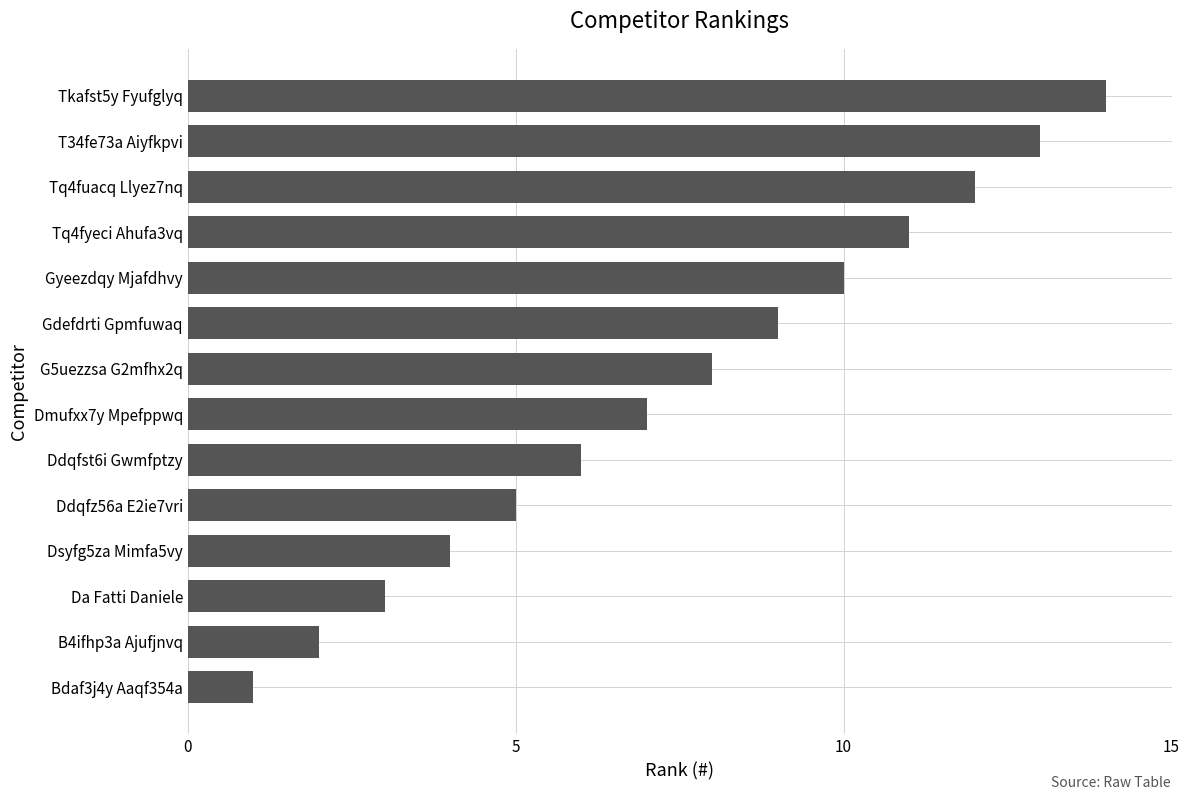

Rank the categories by value from highest to lowest.

Tkafst5y Fyufglyq, T34fe73a Aiyfkpvi, Tq4fuacq Llyez7nq, Tq4fyeci Ahufa3vq, Gyeezdqy Mjafdhvy, Gdefdrti Gpmfuwaq, G5uezzsa G2mfhx2q, Dmufxx7y Mpefppwq, Ddqfst6i Gwmfptzy, Ddqfz56a E2ie7vri, Dsyfg5za Mimfa5vy, Da Fatti Daniele, B4ifhp3a Ajufjnvq, Bdaf3j4y Aaqf354a